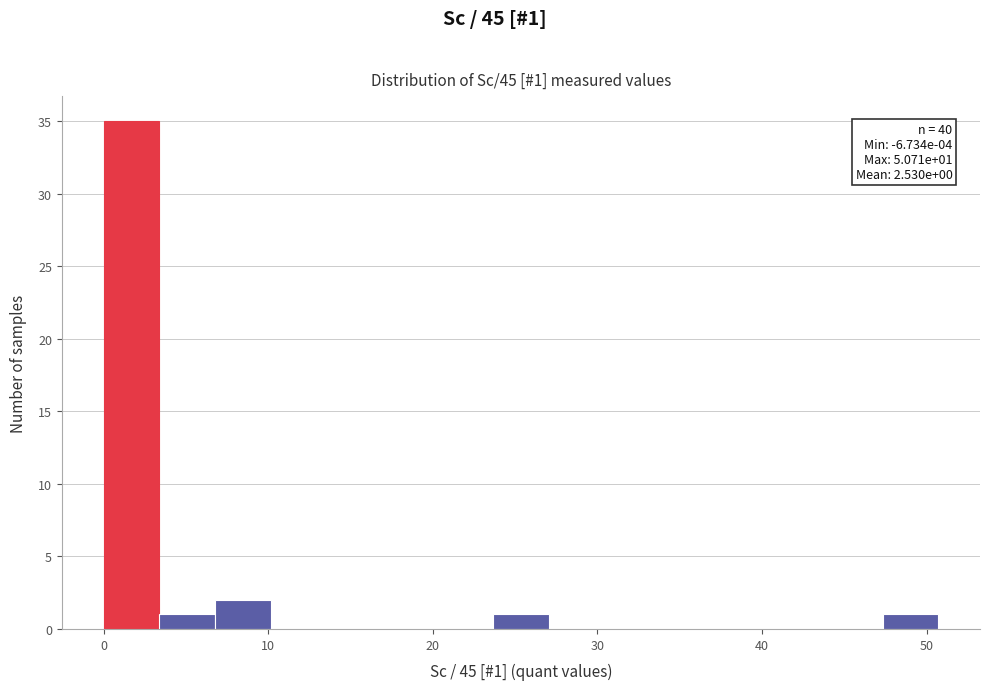

Around what value on the x-axis is the tallest bar? Give the approximate position of its centre, as read against the axis.

2